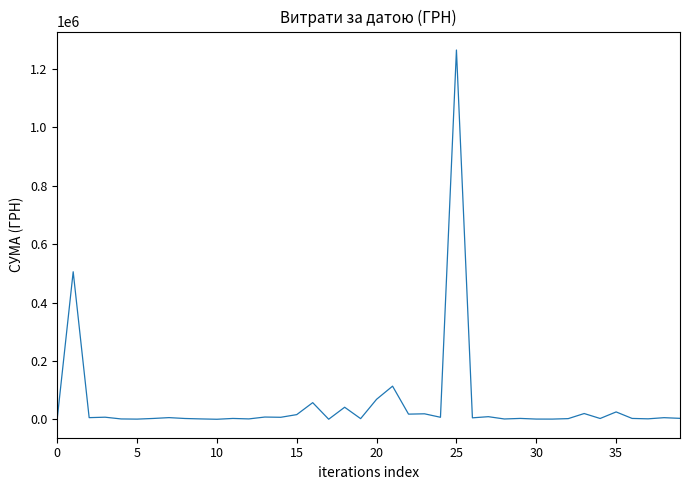

What is the maximum value shown in the chart?

1265019.8